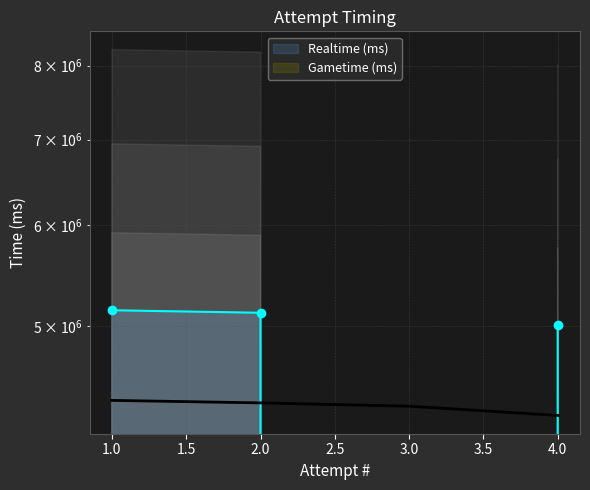

Is it true that the value at 3 is -2637832?

False